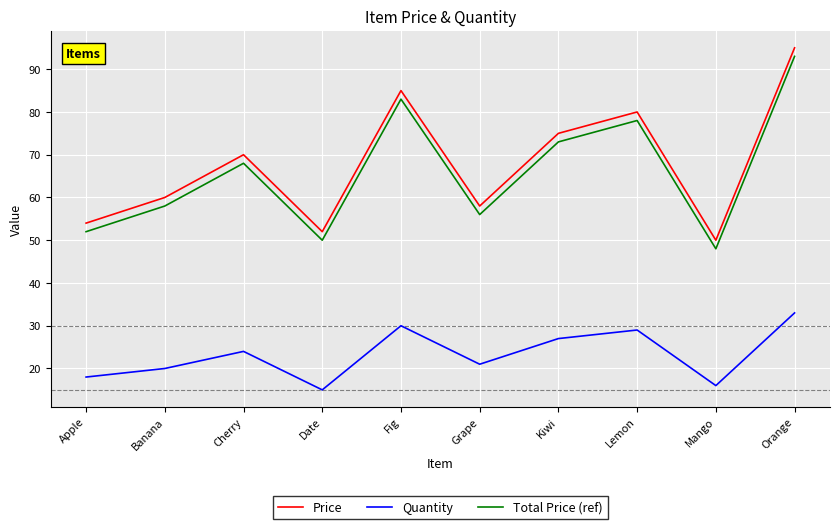

What is the highest value of the Quantity series?

33